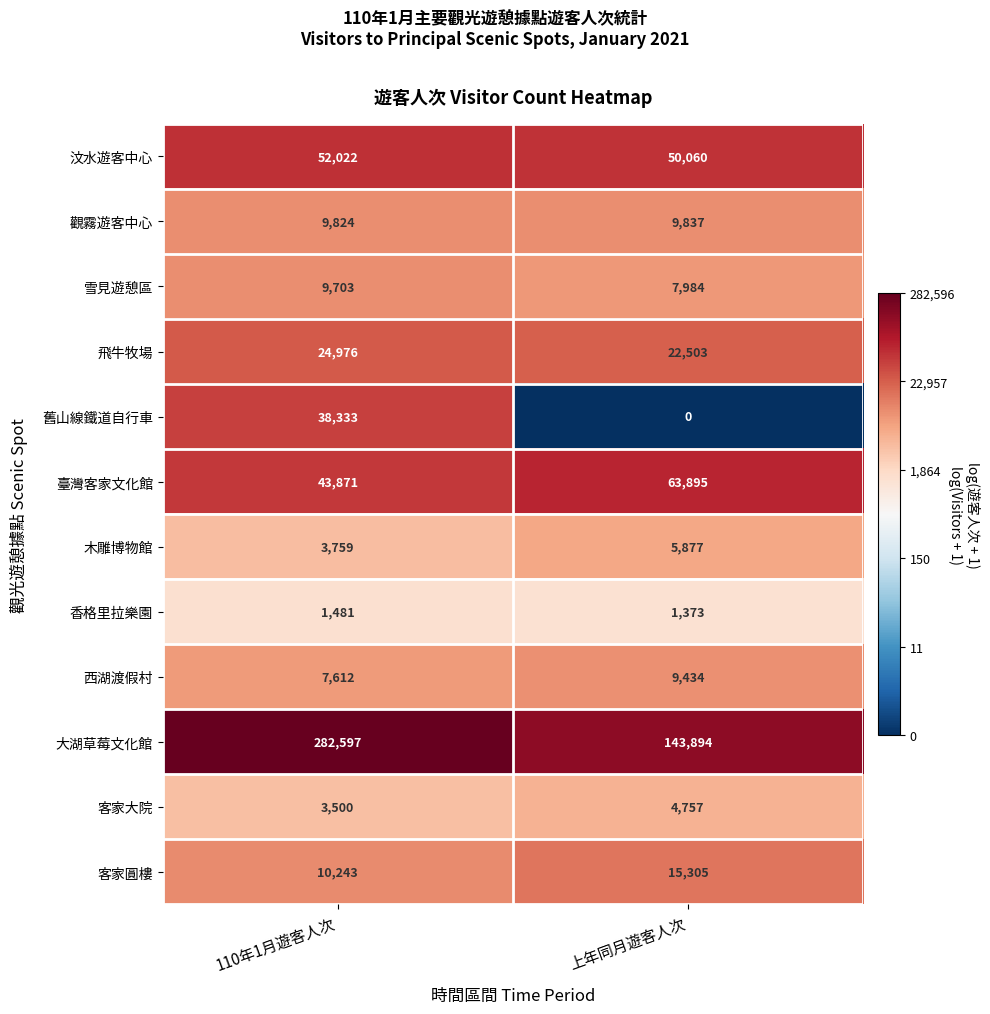

Which series has the largest total across all categories?

大湖草莓文化館